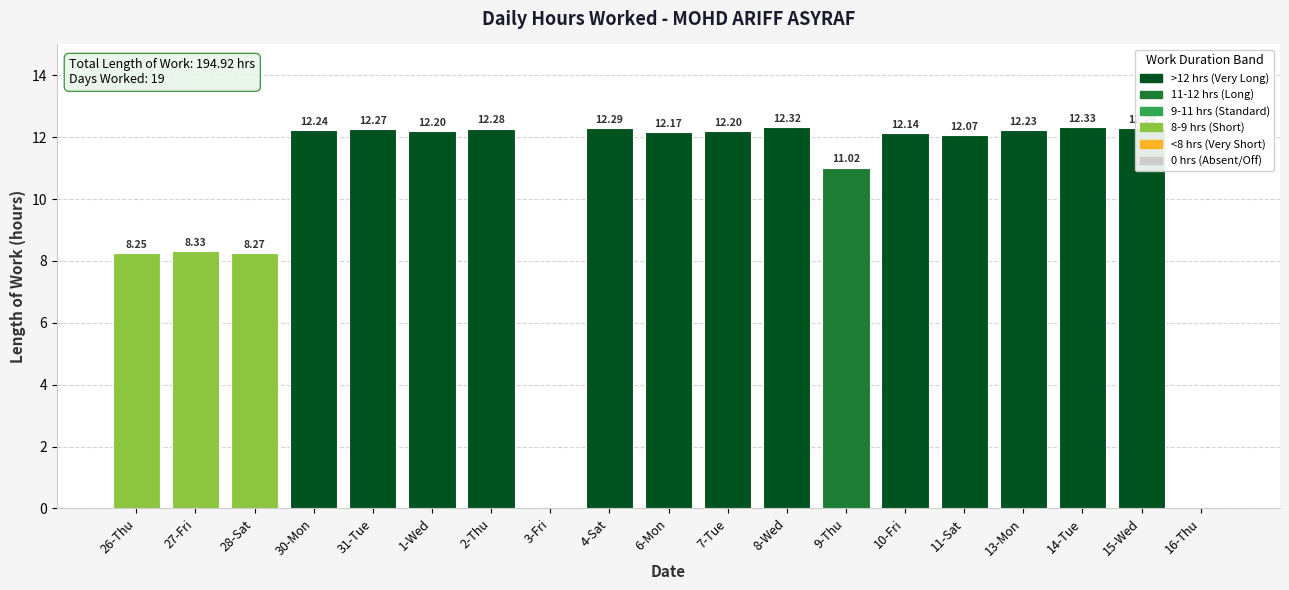

What is the average value?

10.3